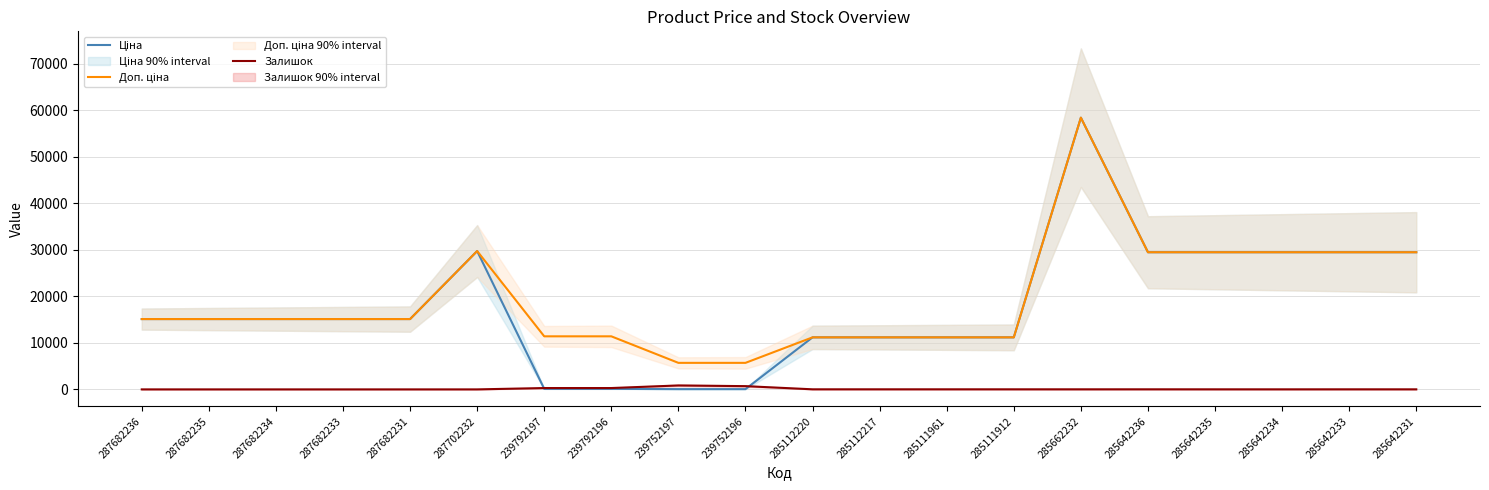

Where is the first local maximum for Доп. ціна?

287702232